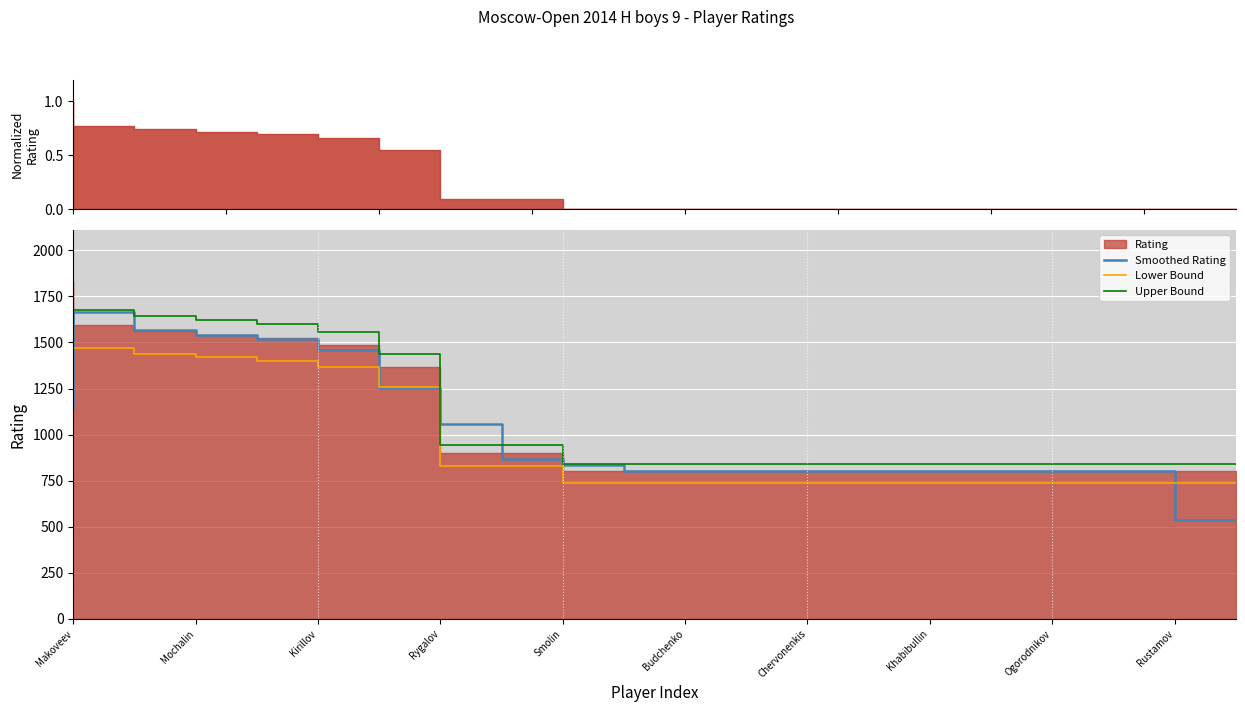

What is the maximum value for Lower Bound?

1689.1